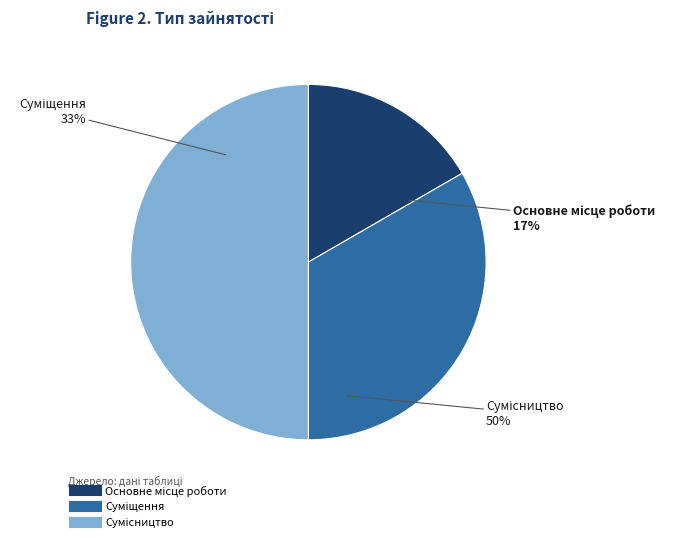

What percentage is NOT represented by Сумісництво?

50.0%